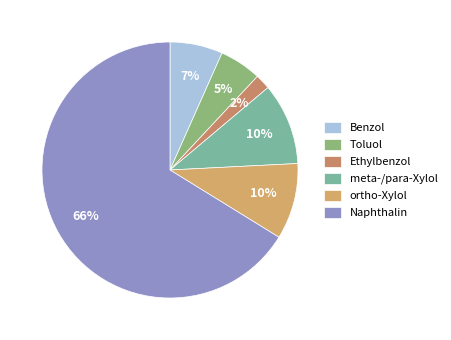

Which category has the biggest portion of the pie?

Naphthalin